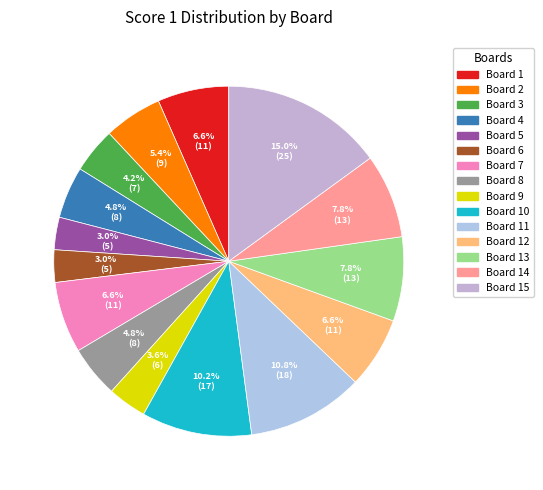

To the nearest percent, what is the difference between the largest and smallest slice percentages?

12%